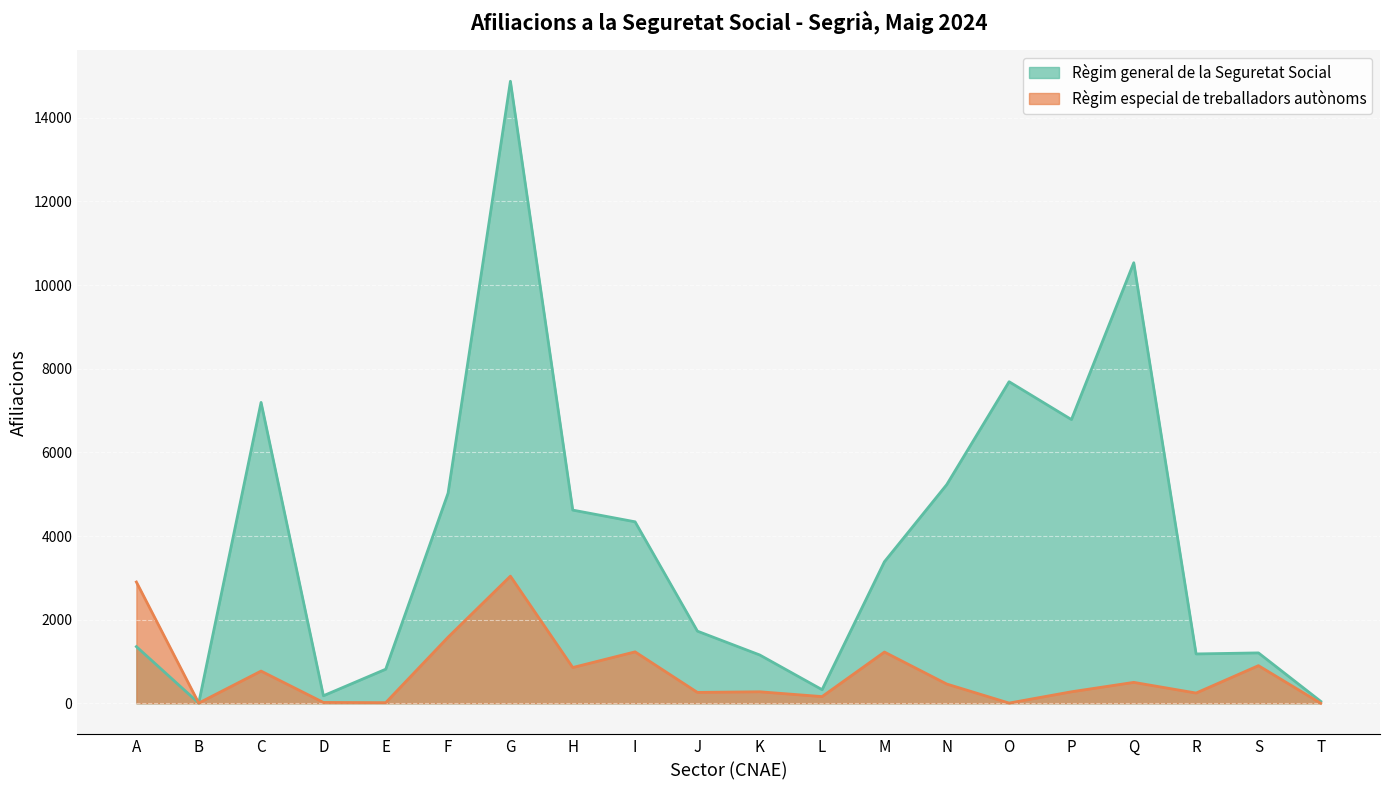

How many categories are shown in the chart?

20